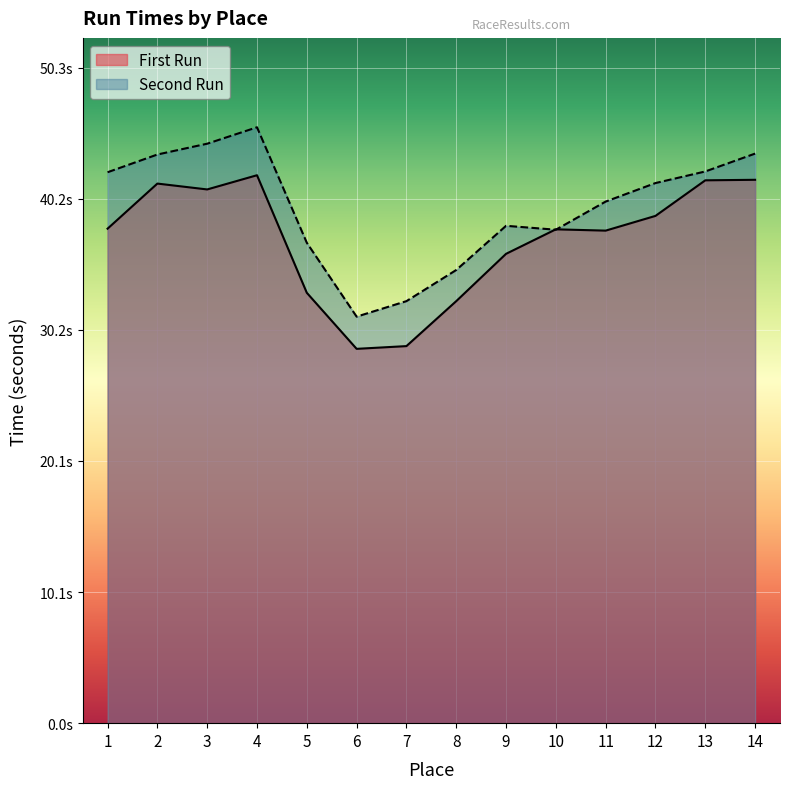

What is the difference between the maximum and second lowest values in the First Run series?

13.1